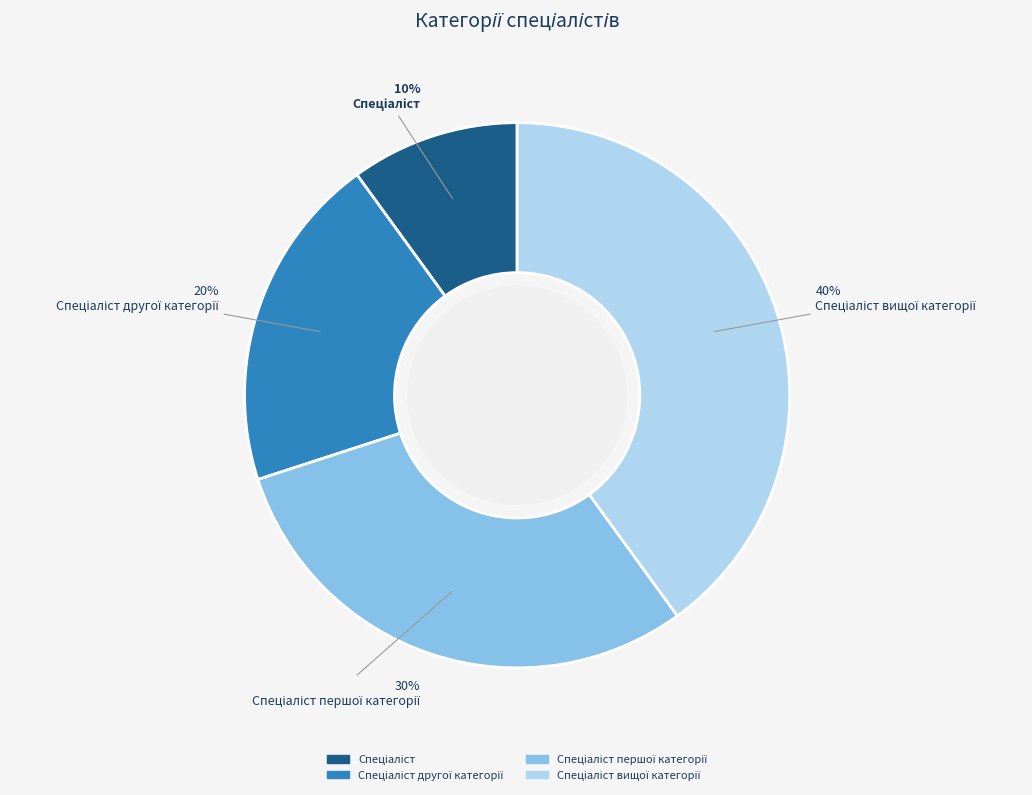

Does any single category account for the majority?

No